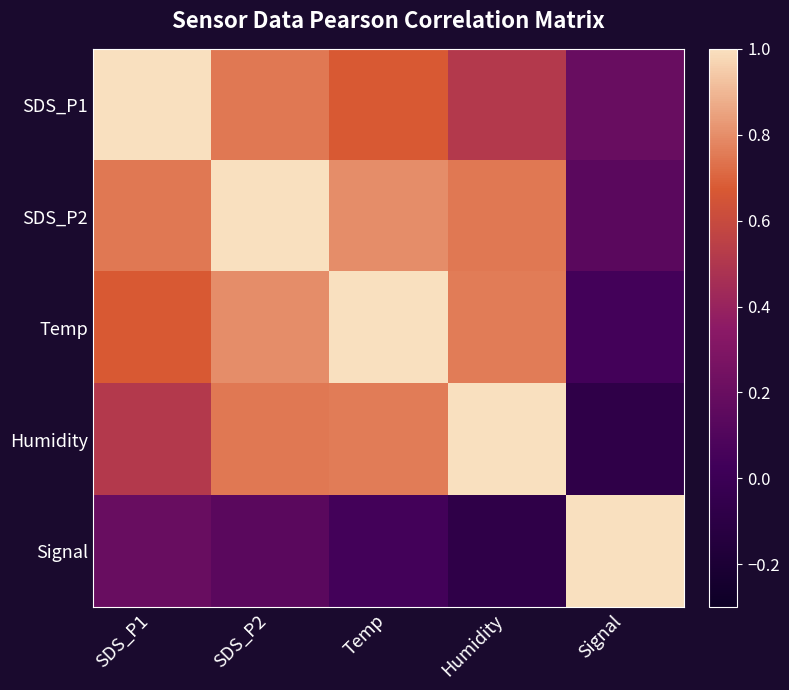

Which has a higher value, SDS_P2 or Humidity?

SDS_P2